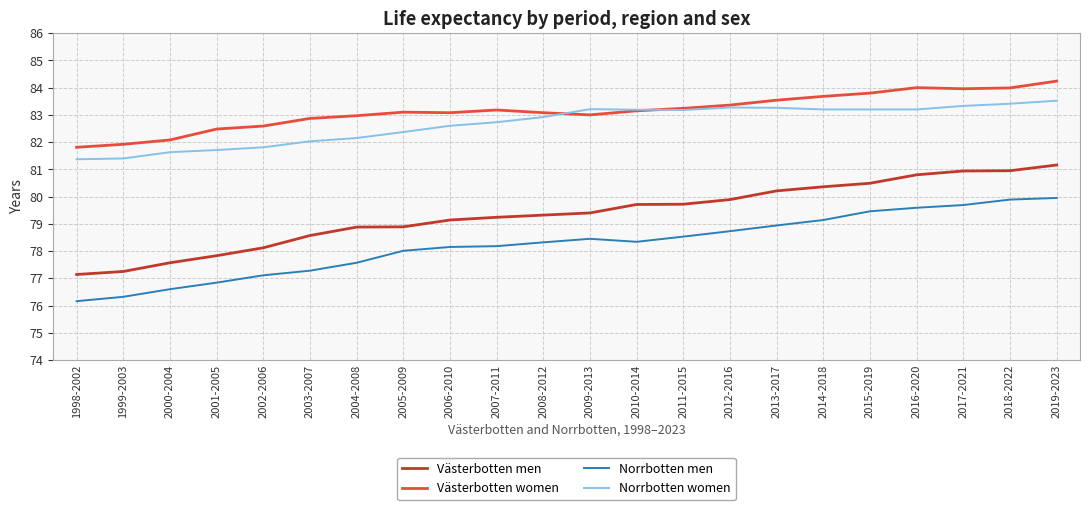

Which series has the largest range (max minus min)?

Västerbotten men